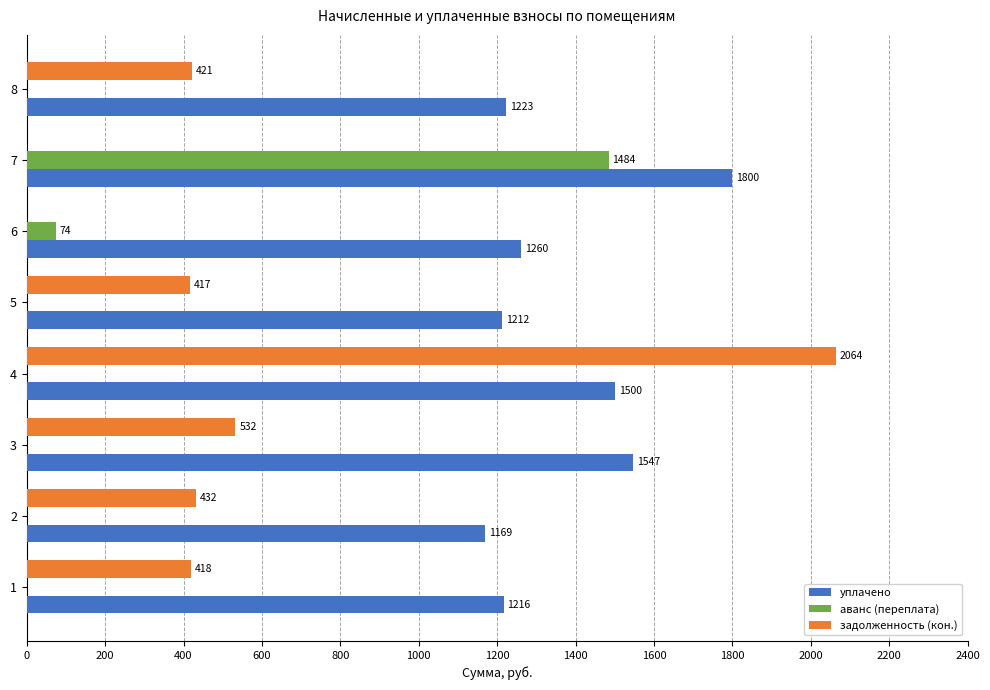

What is the sum of the задолженность (кон.) values at 8 and 4?

2485.0